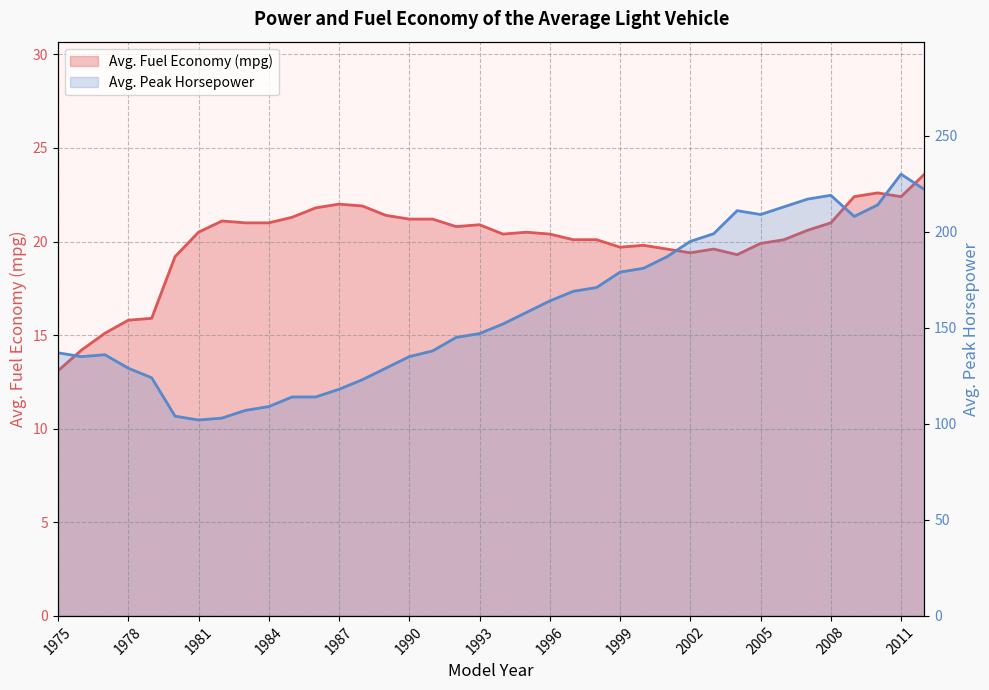

The Avg. Fuel Economy (mpg) series shows 19.3 at 2004. True or false?

True